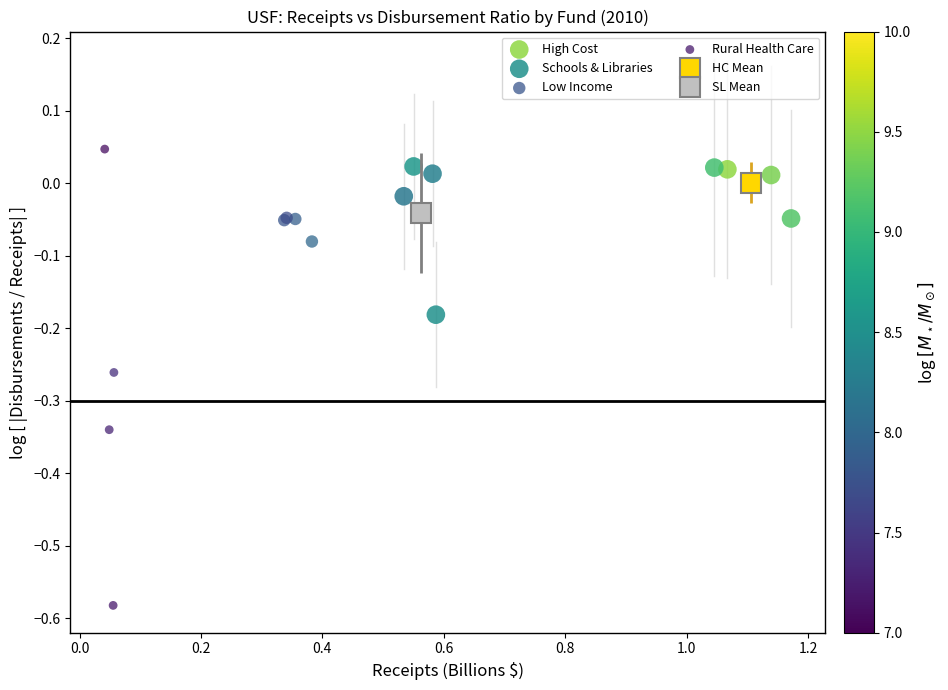

Which series has the largest Y range (max minus min)?

Rural Health Care